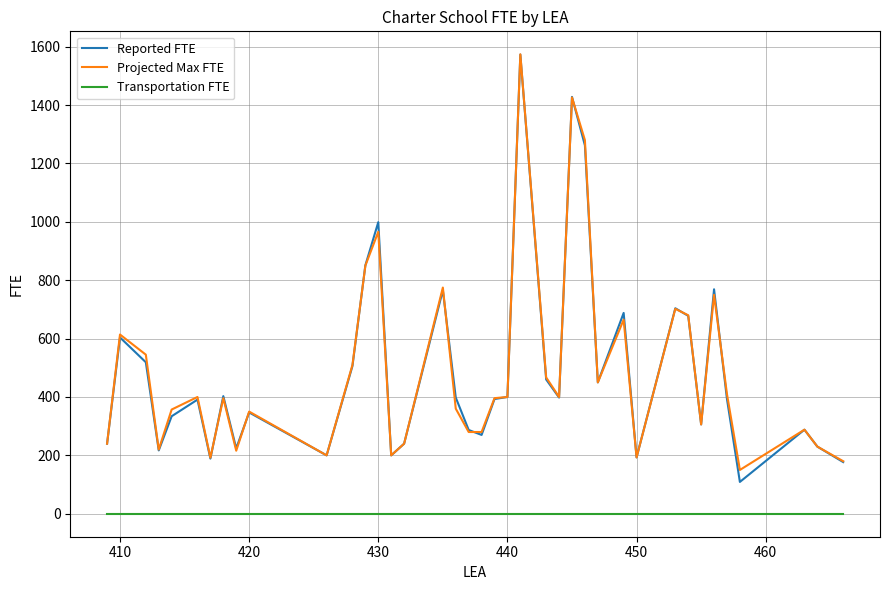

What is the greatest value displayed?

1574